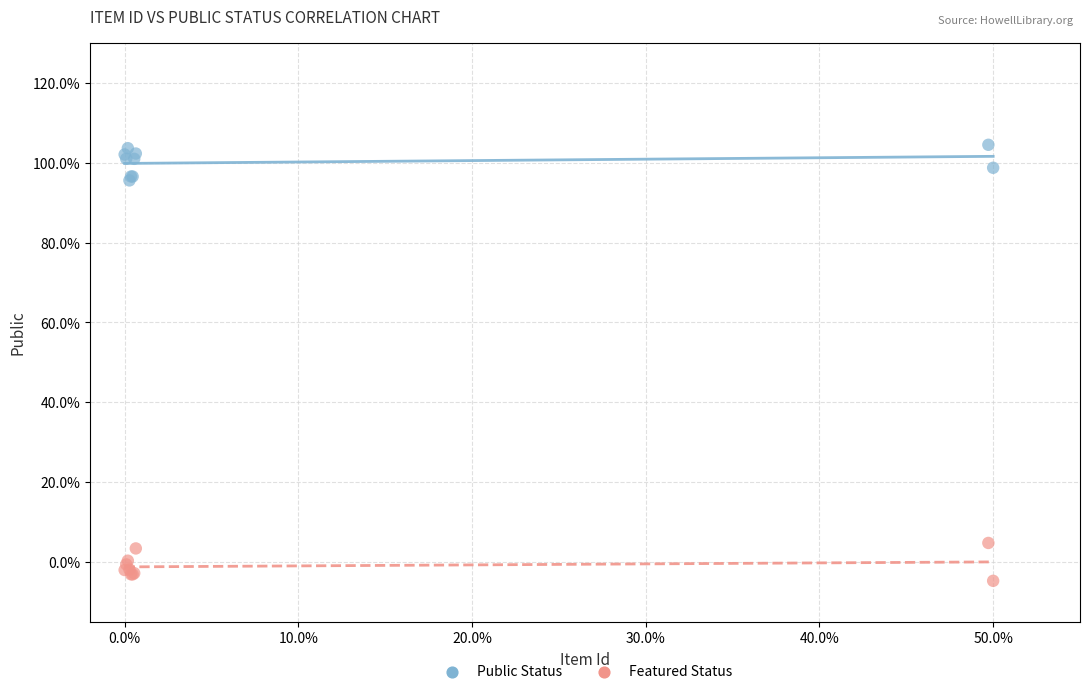

Which series contains the highest Y value?

Public Status